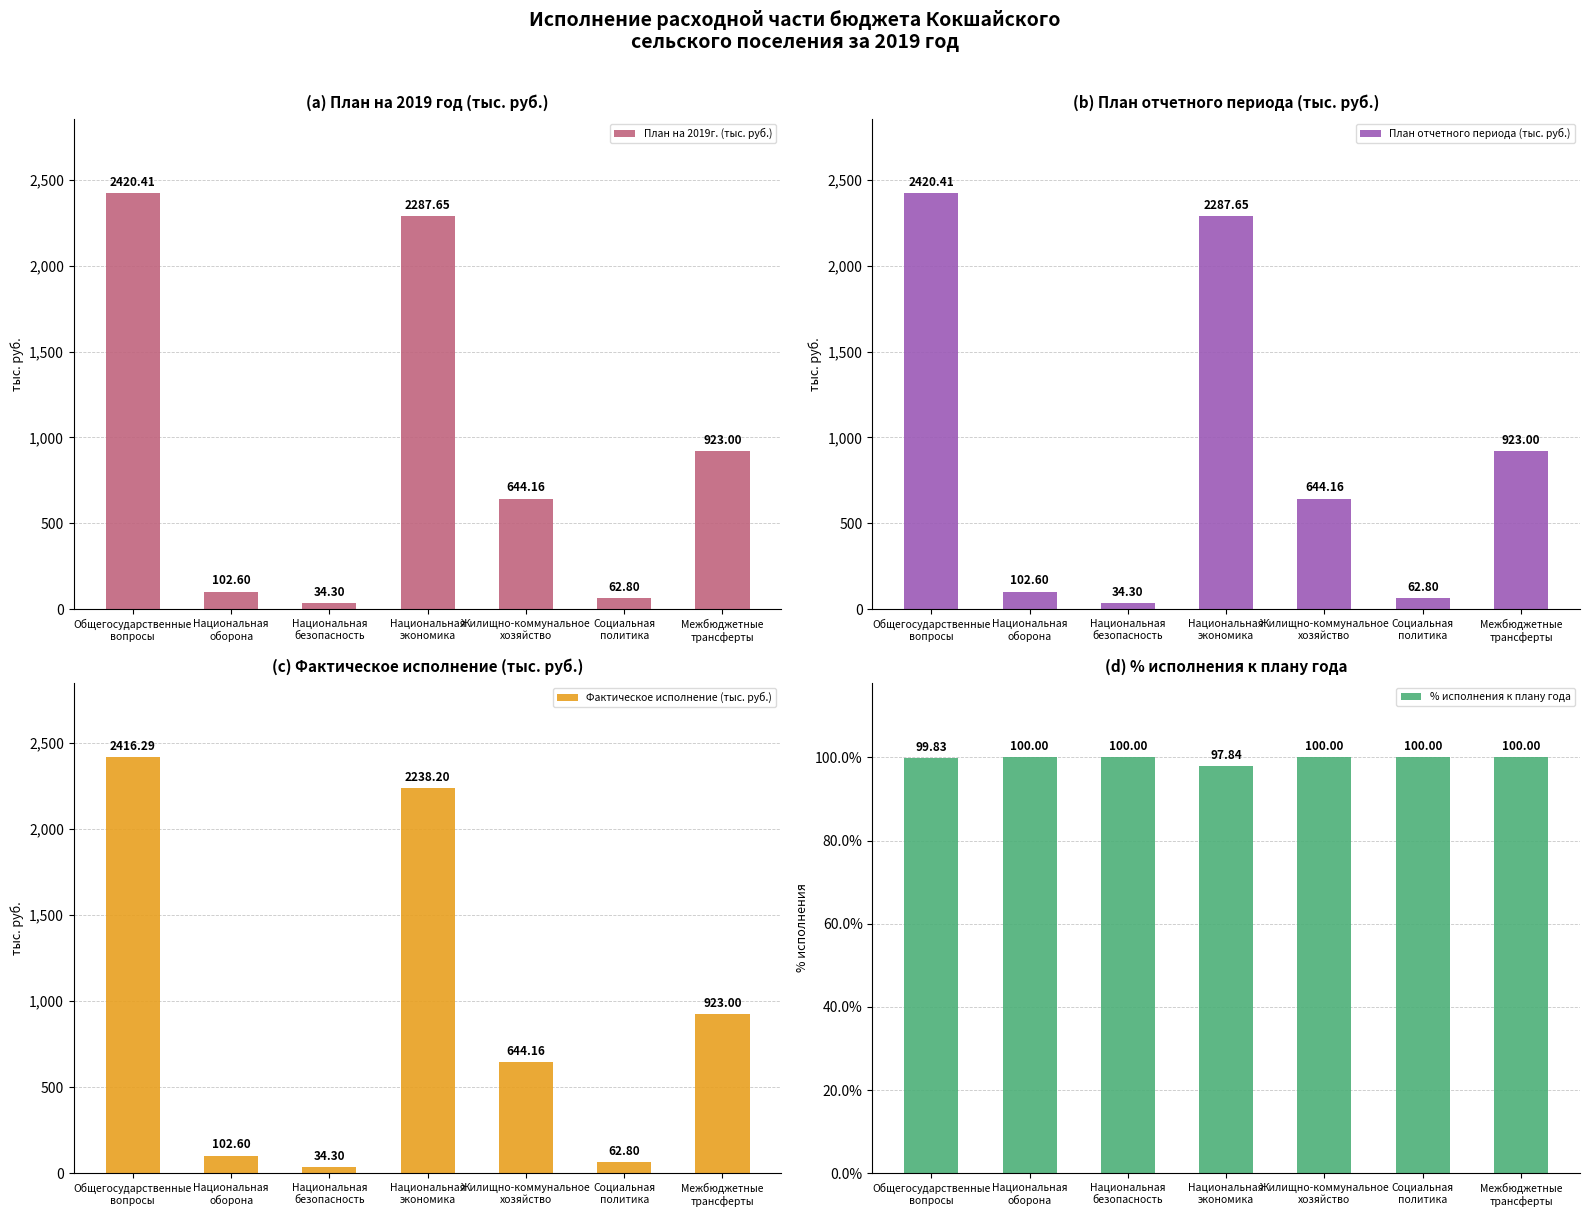

Reading left to right, transcribe all the data shown in this chart.

План на 2019г. (тыс. руб.): Общегосударственные
вопросы=2420.4	Национальная
оборона=102.6	Национальная
безопасность=34.3	Национальная
экономика=2287.7	Жилищно-коммунальное
хозяйство=644.2	Социальная
политика=62.8	Межбюджетные
трансферты=923.0
План отчетного периода (тыс. руб.): Общегосударственные
вопросы=2420.4	Национальная
оборона=102.6	Национальная
безопасность=34.3	Национальная
экономика=2287.7	Жилищно-коммунальное
хозяйство=644.2	Социальная
политика=62.8	Межбюджетные
трансферты=923.0
Фактическое исполнение (тыс. руб.): Общегосударственные
вопросы=2416.3	Национальная
оборона=102.6	Национальная
безопасность=34.3	Национальная
экономика=2238.2	Жилищно-коммунальное
хозяйство=644.2	Социальная
политика=62.8	Межбюджетные
трансферты=923.0
% исполнения к плану года: Общегосударственные
вопросы=99.8	Национальная
оборона=100.0	Национальная
безопасность=100.0	Национальная
экономика=97.8	Жилищно-коммунальное
хозяйство=100.0	Социальная
политика=100.0	Межбюджетные
трансферты=100.0